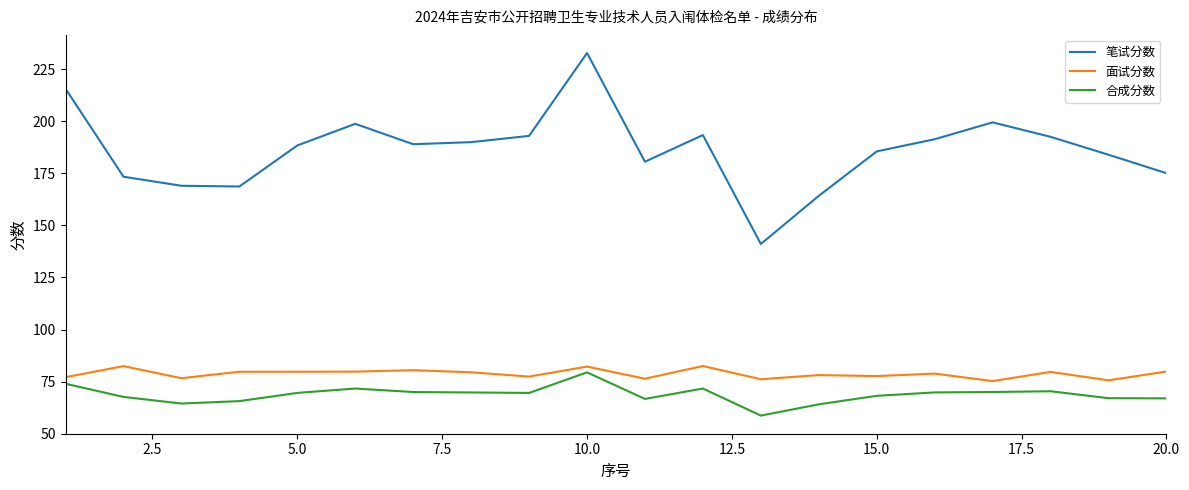

True or false: 面试分数 has more than 2 points higher than both neighbors.

True